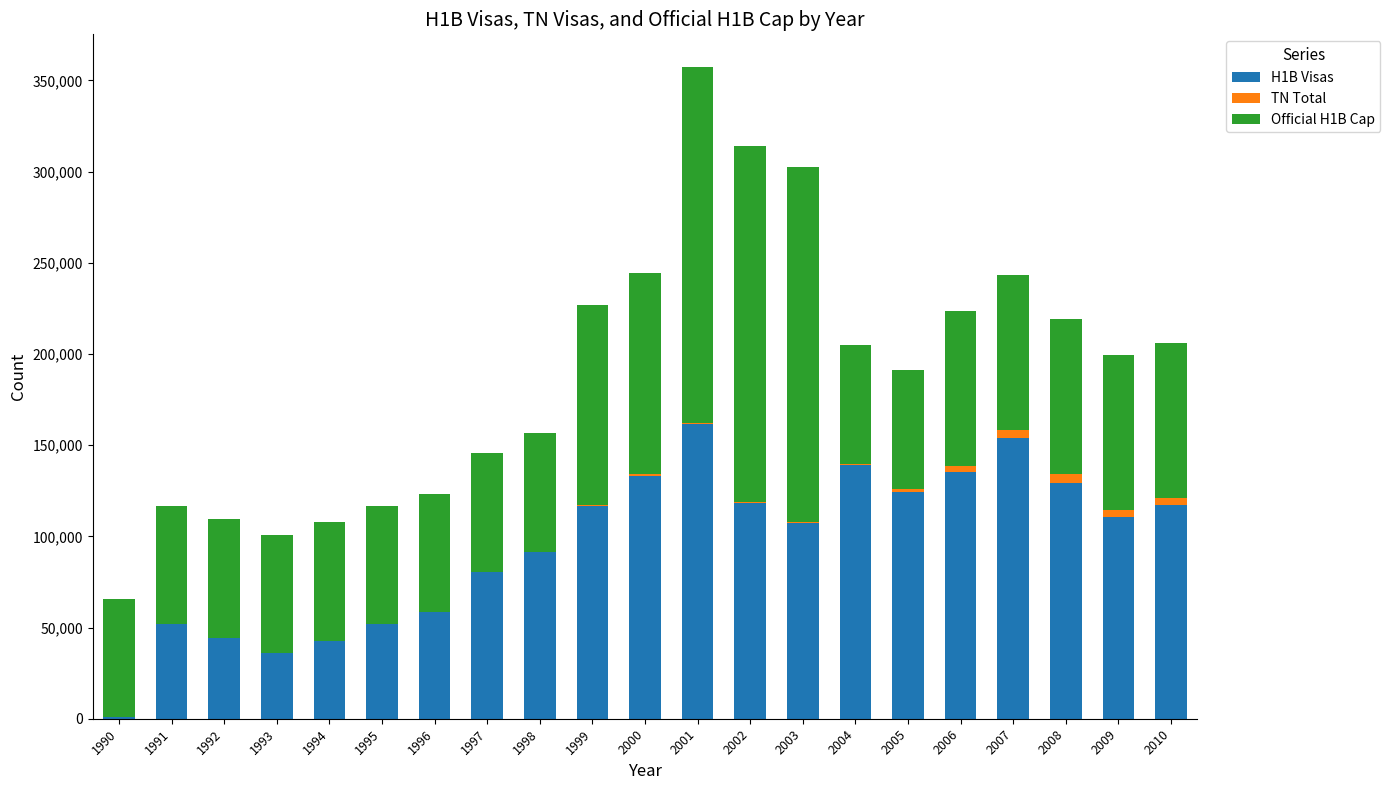

At which category is the sum across all series the highest?

2001